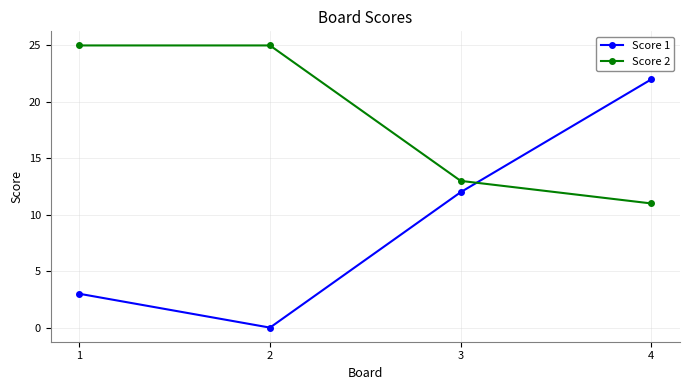

Which series has the largest total across all categories?

Score 2